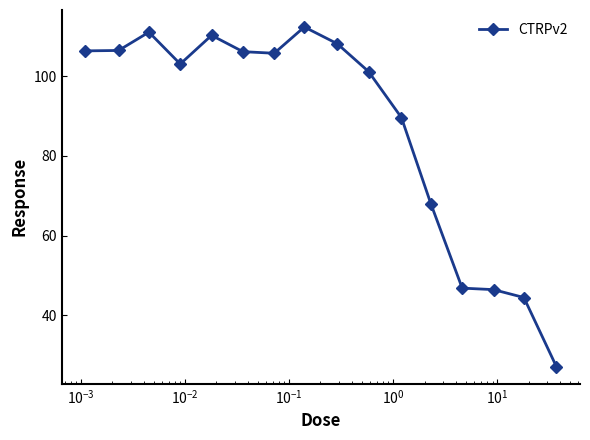

What is the value of the 2nd point from the left?

106.5